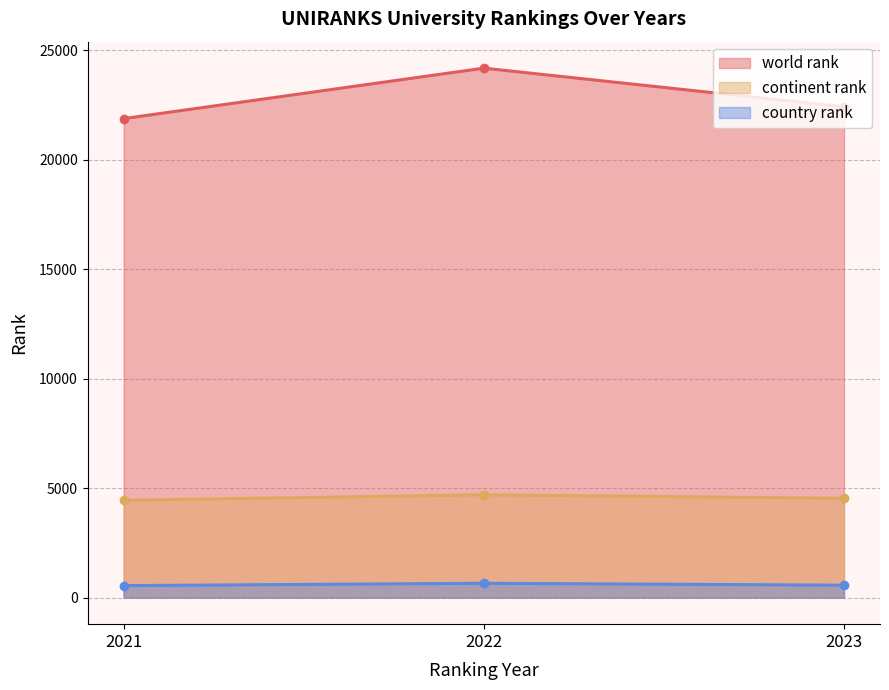

The world rank series shows 24193 at 2022. True or false?

True